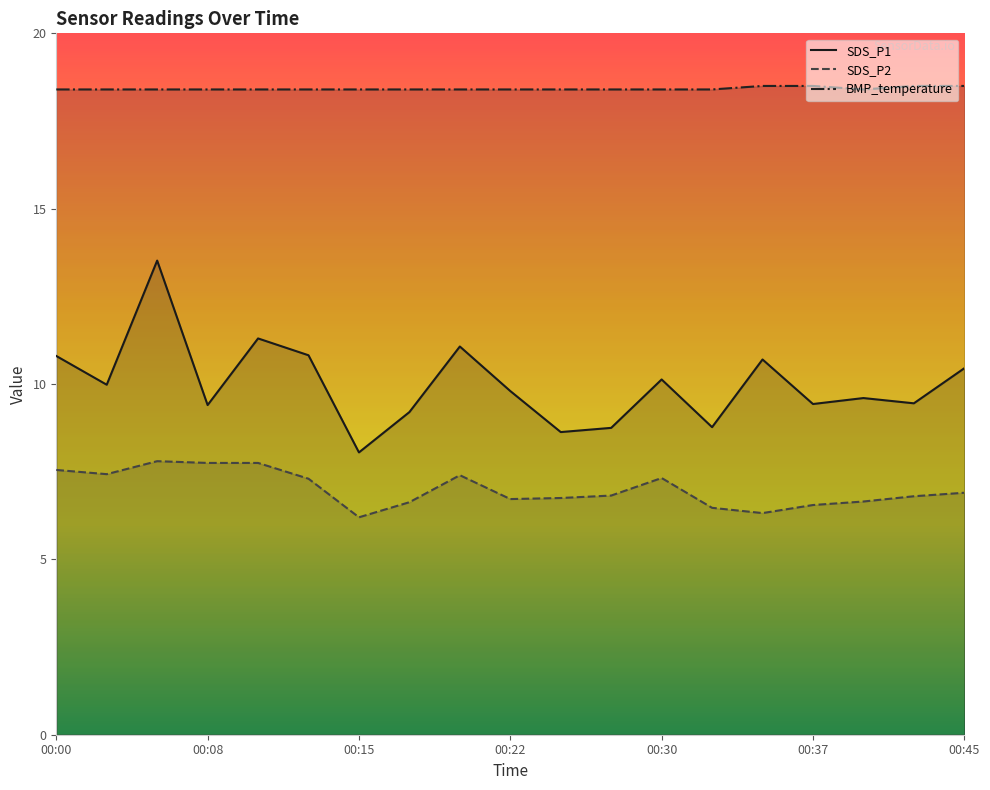

Which category has the highest value across all series?

00:35